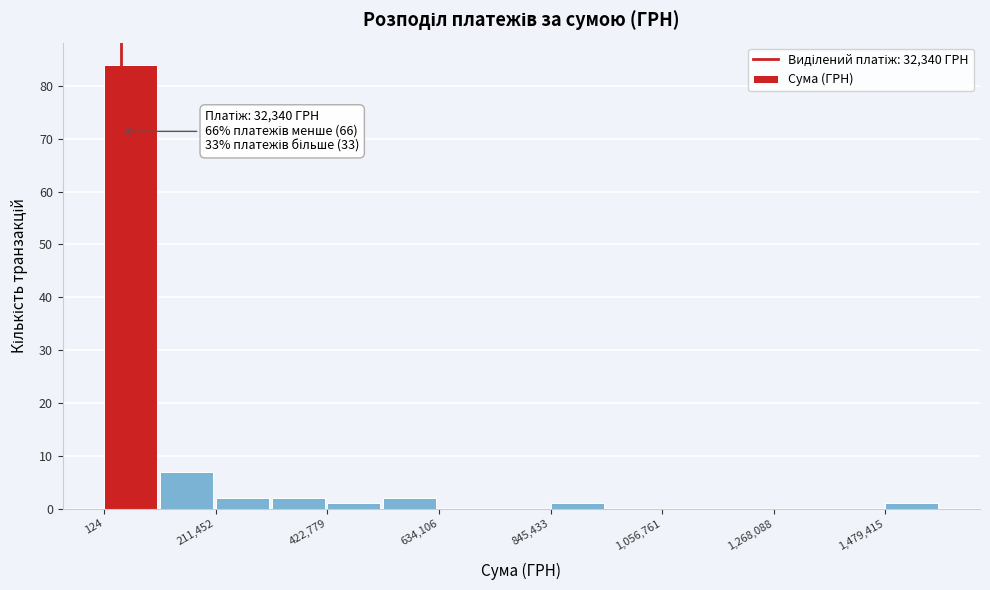

Read against the x-axis, roughly where is the centre of the tallest bar?

50000